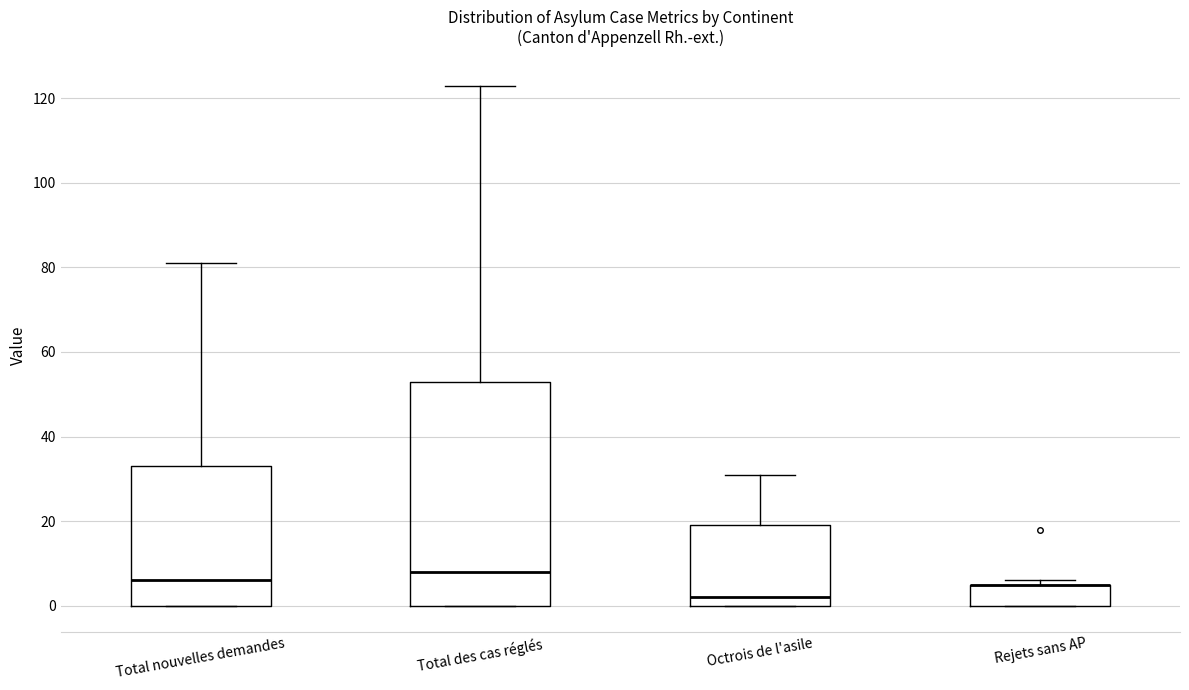

Where is the upper edge of the box for Rejets sans AP on the y-axis? The values are not printed on the chart, so give them approximately, as read against the axis.

6